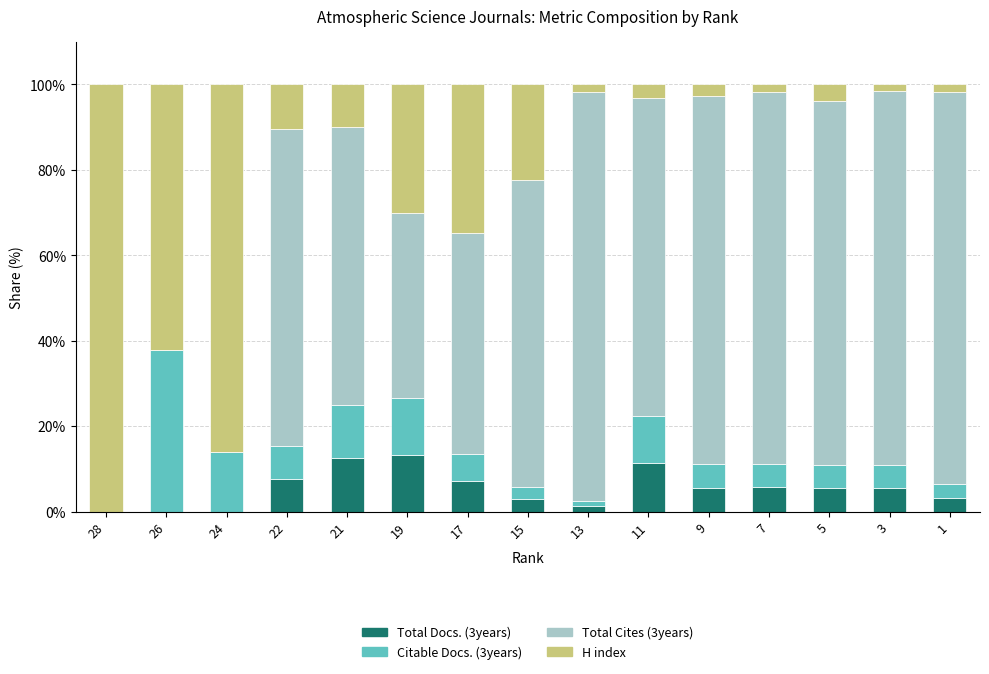

What are all the series names shown in the legend?

Total Docs. (3years), Citable Docs. (3years), Total Cites (3years), H index